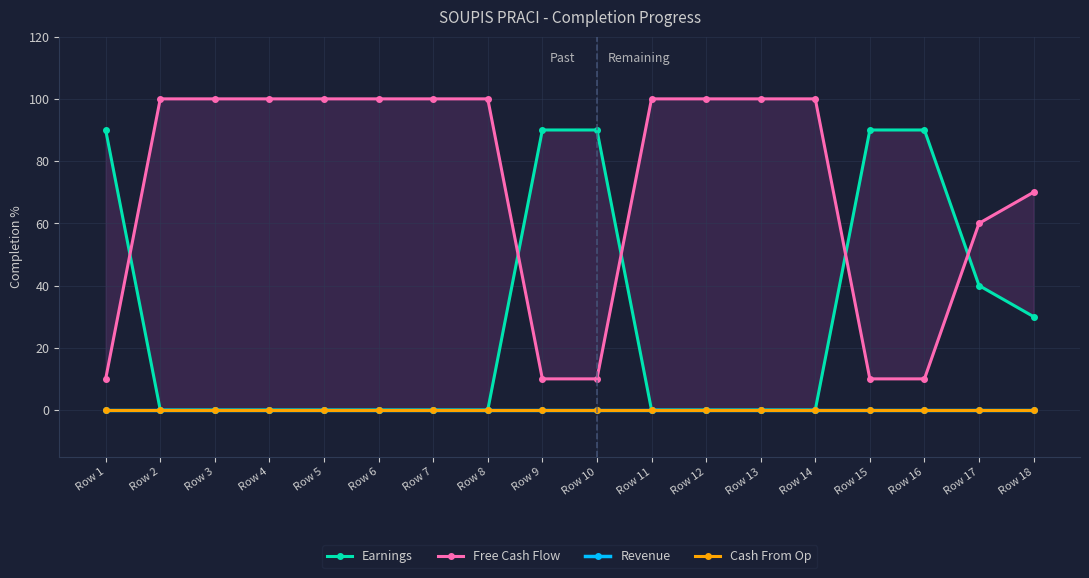

True or false: Free Cash Flow and Cash From Op intersect in this chart.

False